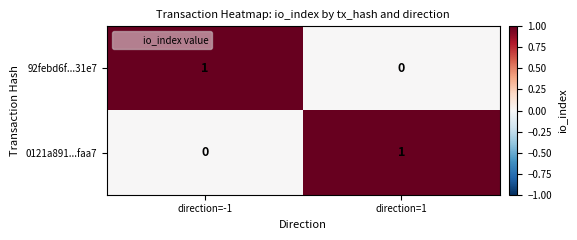

At which label does 92febd6f...31e7 reach its minimum?

direction=1